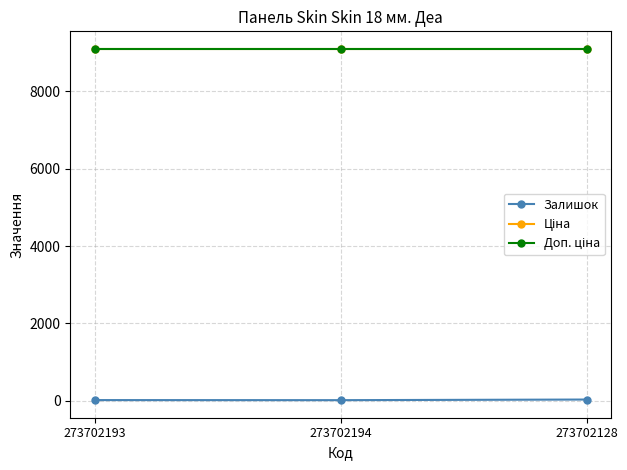

Reading left to right, transcribe all the data shown in this chart.

Залишок: 20.0	18.0	34.0
Ціна: 9092.0	9092.0	9092.0
Доп. ціна: 9092.0	9092.0	9092.0